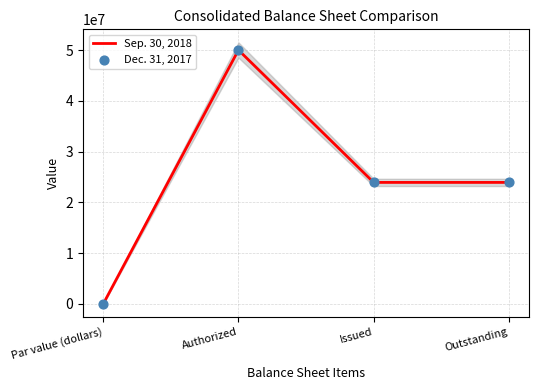

Which series has the largest Y range (max minus min)?

Sep. 30, 2018